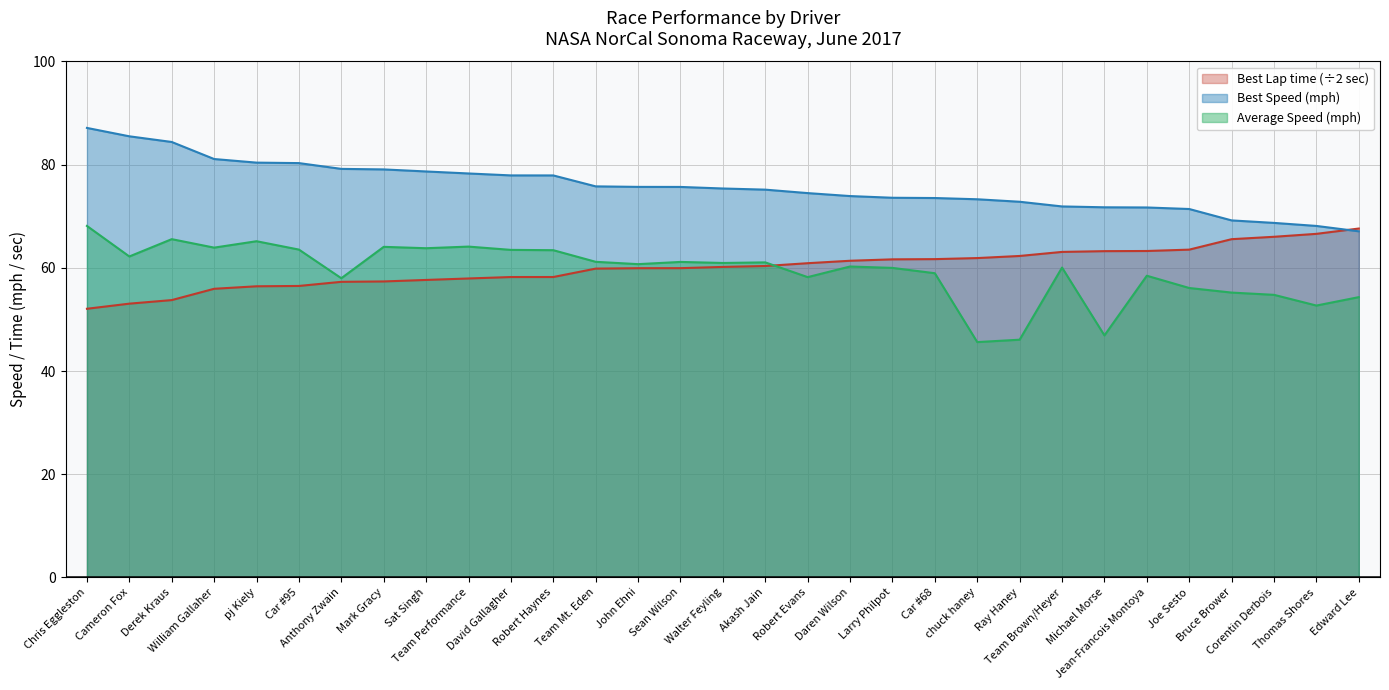

Which has a higher value, Joe Sesto or Cameron Fox?

Joe Sesto